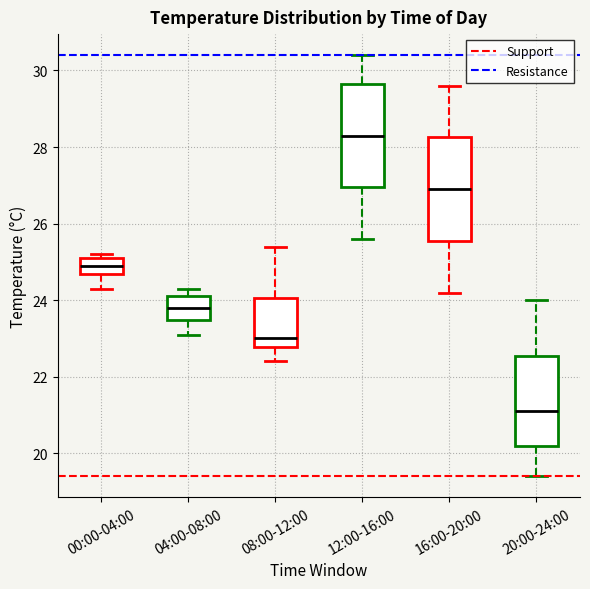

Reading left to right, read every box against the y-axis: the position of its median line, the range the box covers, and the ends of its whiskers. The values are not printed on the chart, so give them approximately, as read against the axis.

00:00-04:00: median 25.0, box 24.6 to 25.2, whiskers 24.4 to 25.2 (just above the box's upper edge)
04:00-08:00: median 23.8, box 23.4 to 24.2, whiskers 23.2 to 24.4
08:00-12:00: median 23.0, box 22.8 to 24.0, whiskers 22.4 to 25.4
12:00-16:00: median 28.4, box 27.0 to 29.6, whiskers 25.6 to 30.4
16:00-20:00: median 27.0, box 25.6 to 28.2, whiskers 24.2 to 29.6
20:00-24:00: median 21.2, box 20.2 to 22.6, whiskers 19.4 to 24.0